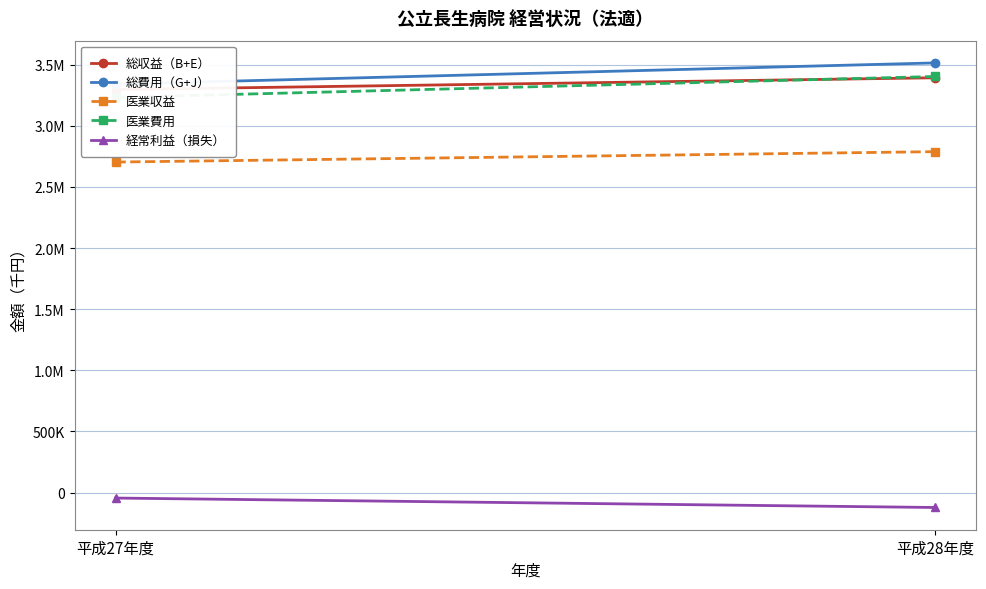

What is the average value of the 総収益（B+E） series?

3345084